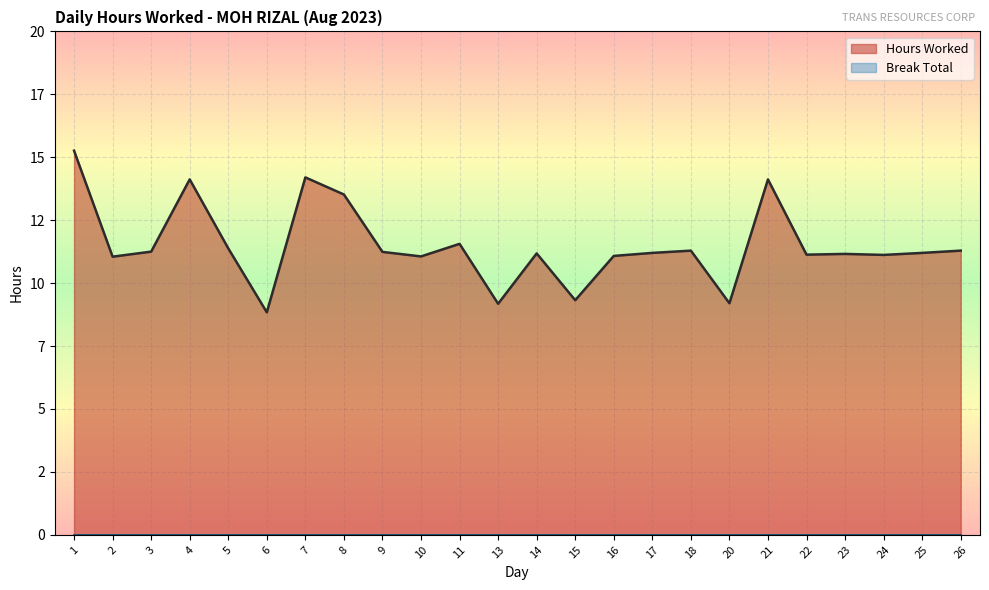

Reading left to right, transcribe all the data shown in this chart.

15.3	11.1	11.2	14.1	11.4	8.8	14.2	13.5	11.2	11.1	11.6	9.2	11.2	9.3	11.1	11.2	11.3	9.2	14.1	11.1	11.2	11.1	11.2	11.3